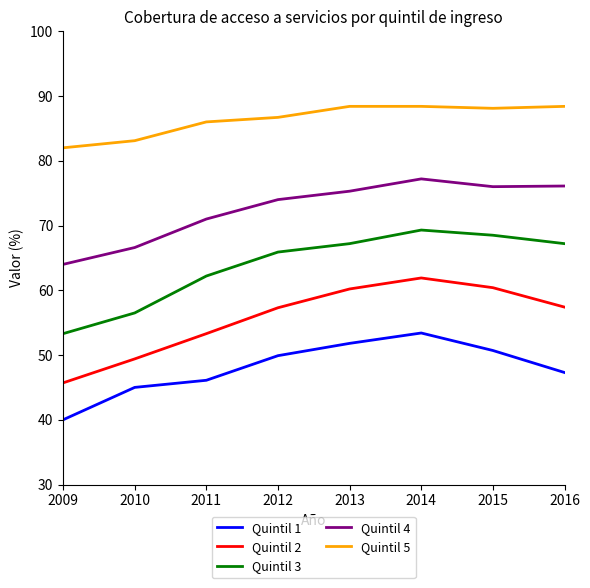

True or false: Quintil 3 and Quintil 1 cross at least once.

False